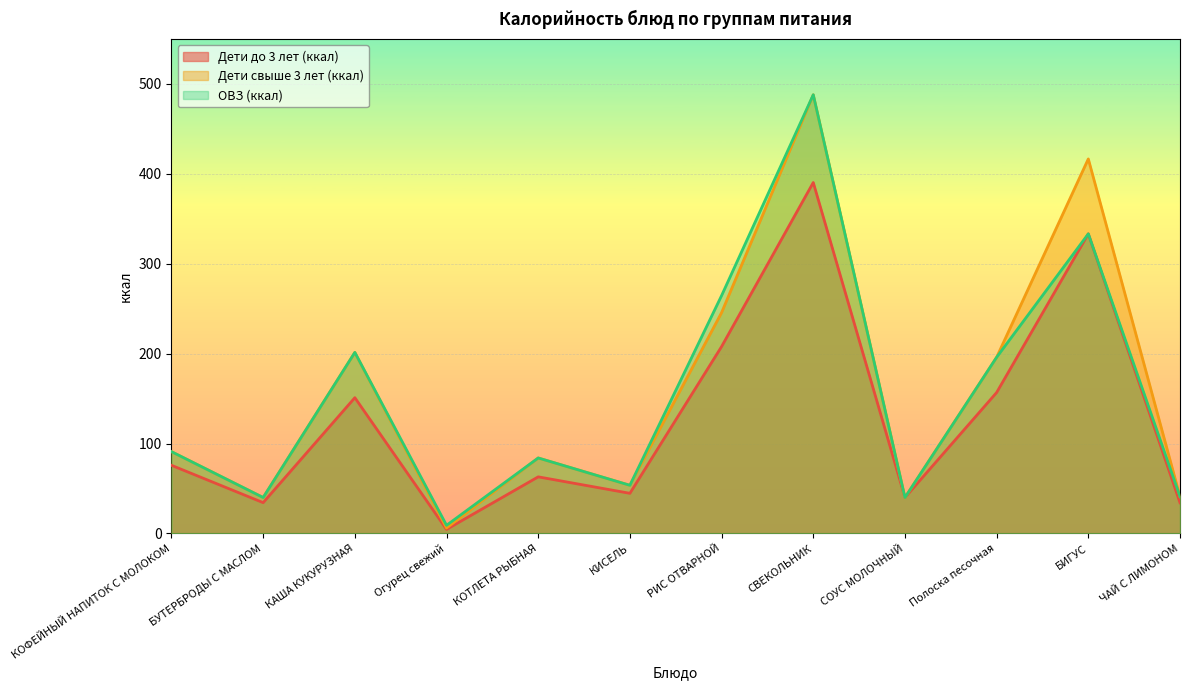

The Дети свыше 3 лет (ккал) series shows 488.0 at СВЕКОЛЬНИК. True or false?

True